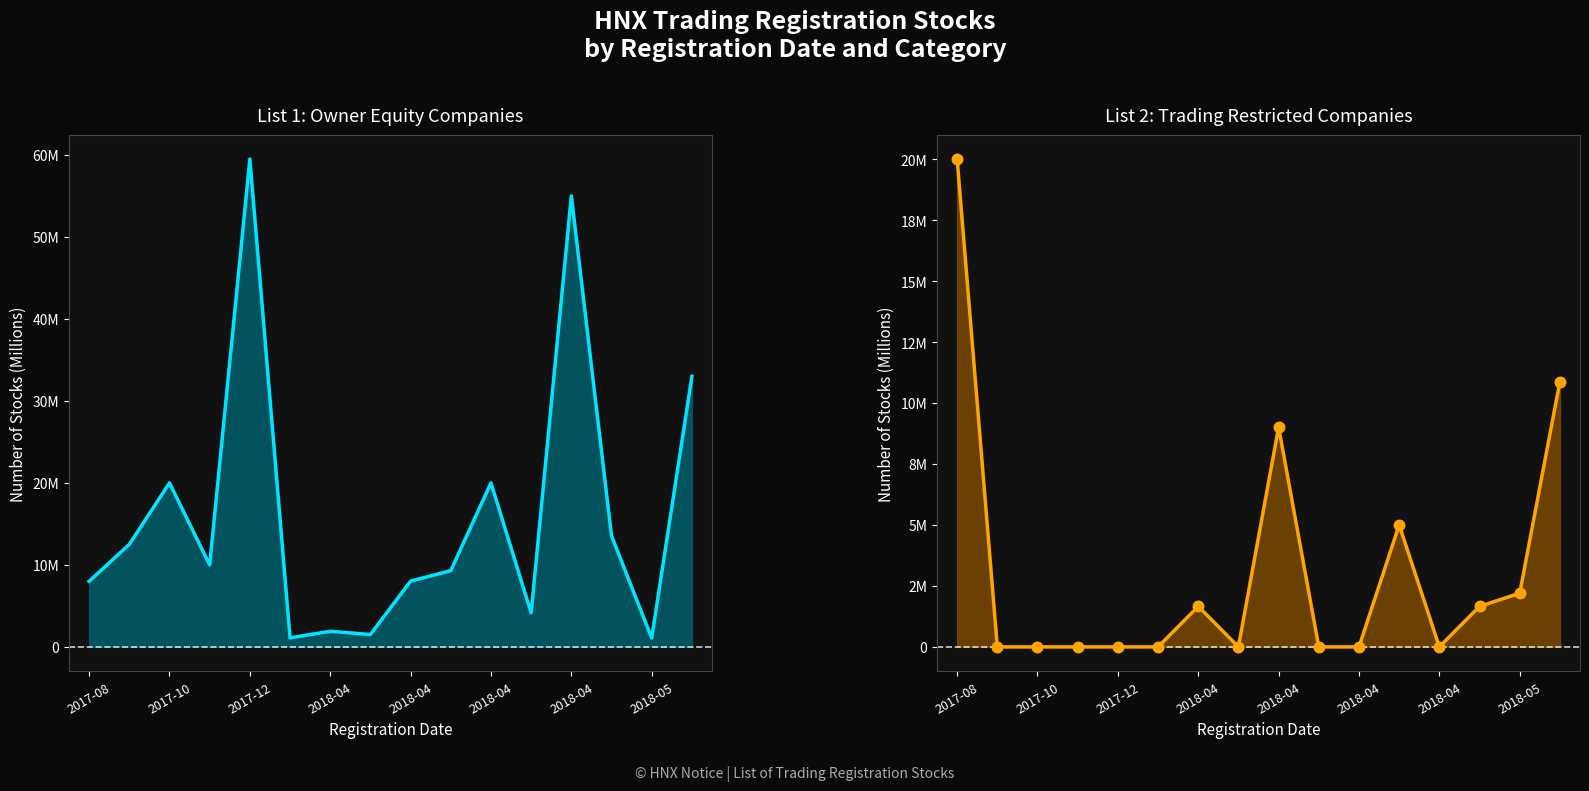

Which series has the largest total across all categories?

List 1 (owner equity)